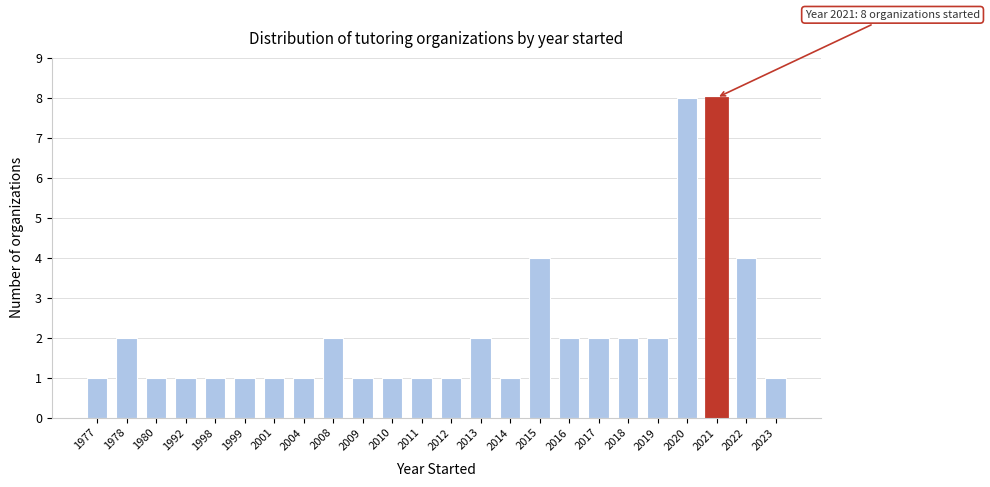

Reading right to left, extract all data points from this chart.

2023=1	2022=4	2021=8	2020=8	2019=2	2018=2	2017=2	2016=2	2015=4	2014=1	2013=2	2012=1	2011=1	2010=1	2009=1	2008=2	2004=1	2001=1	1999=1	1998=1	1992=1	1980=1	1978=2	1977=1